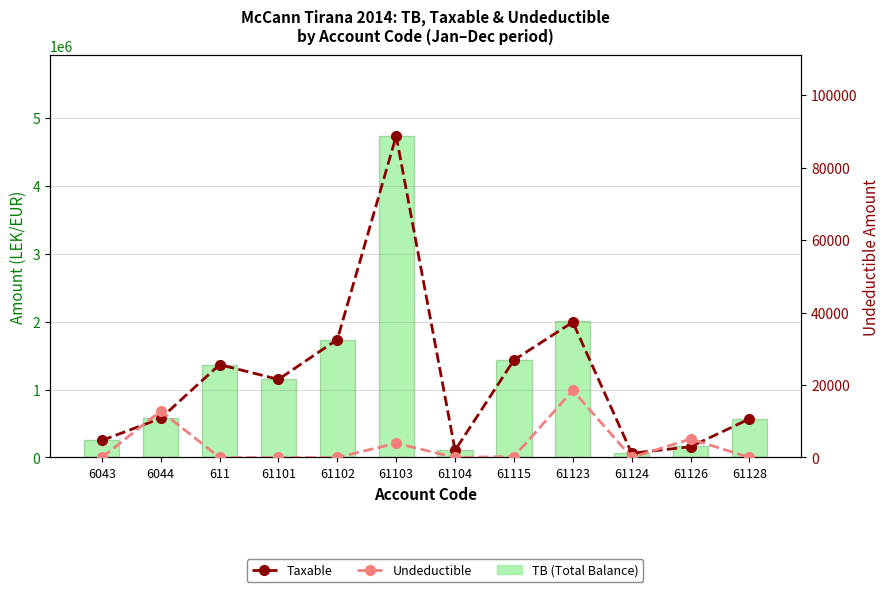

What is the difference between the Taxable values at 6044 and 61128?

7836.4